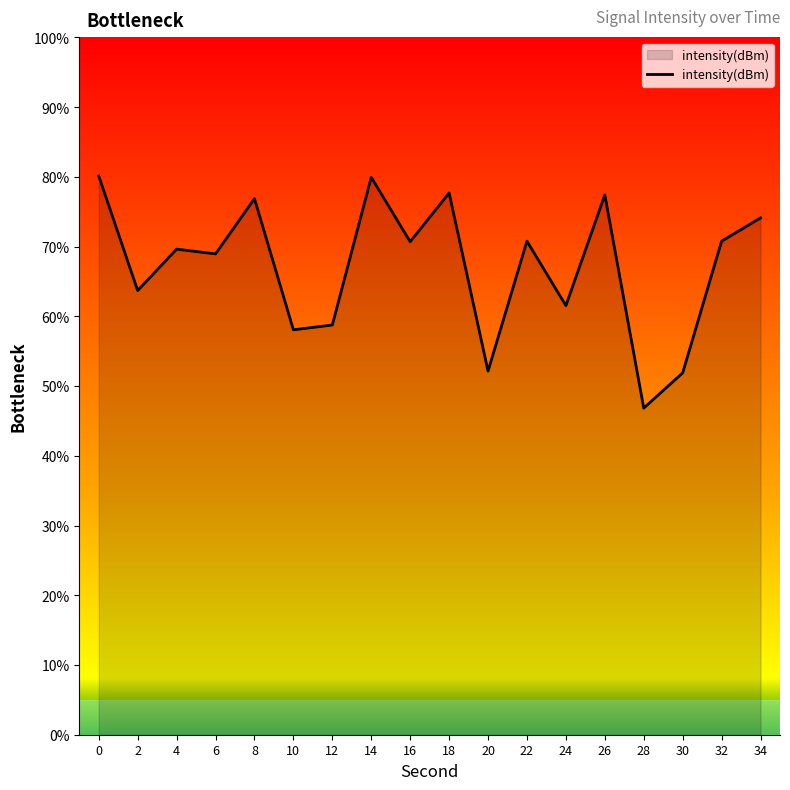

Between 30 and 26, which is larger?

26